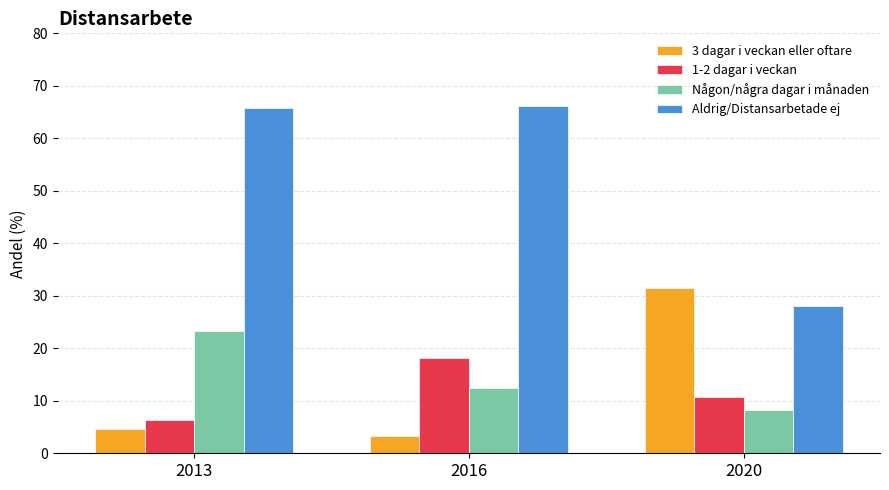

What is the highest value of the 1-2 dagar i veckan series?

18.2